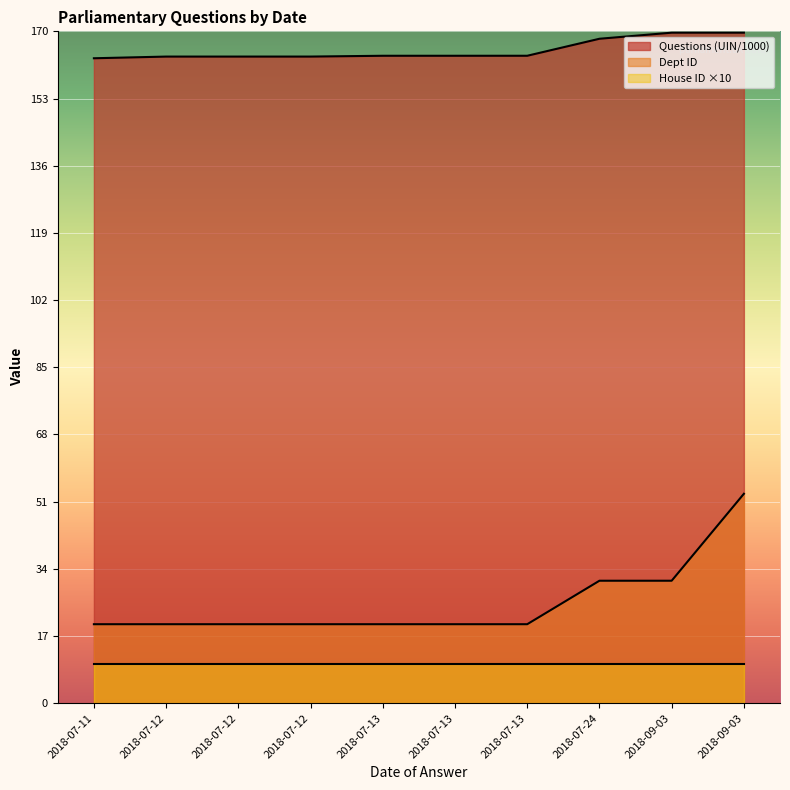

Is it true that Questions (UIN/1000) equals 84.3 at 2018-07-12?

False